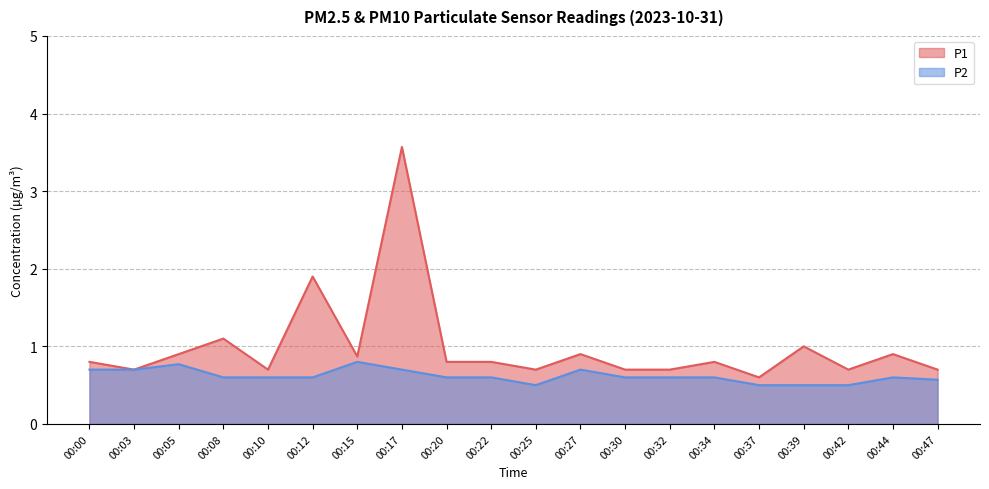

Where is the first local minimum for P1?

00:03